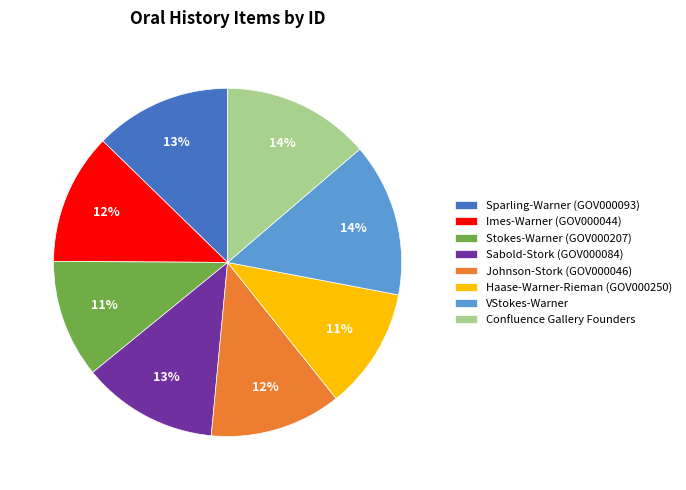

How many slices are in this pie chart?

8